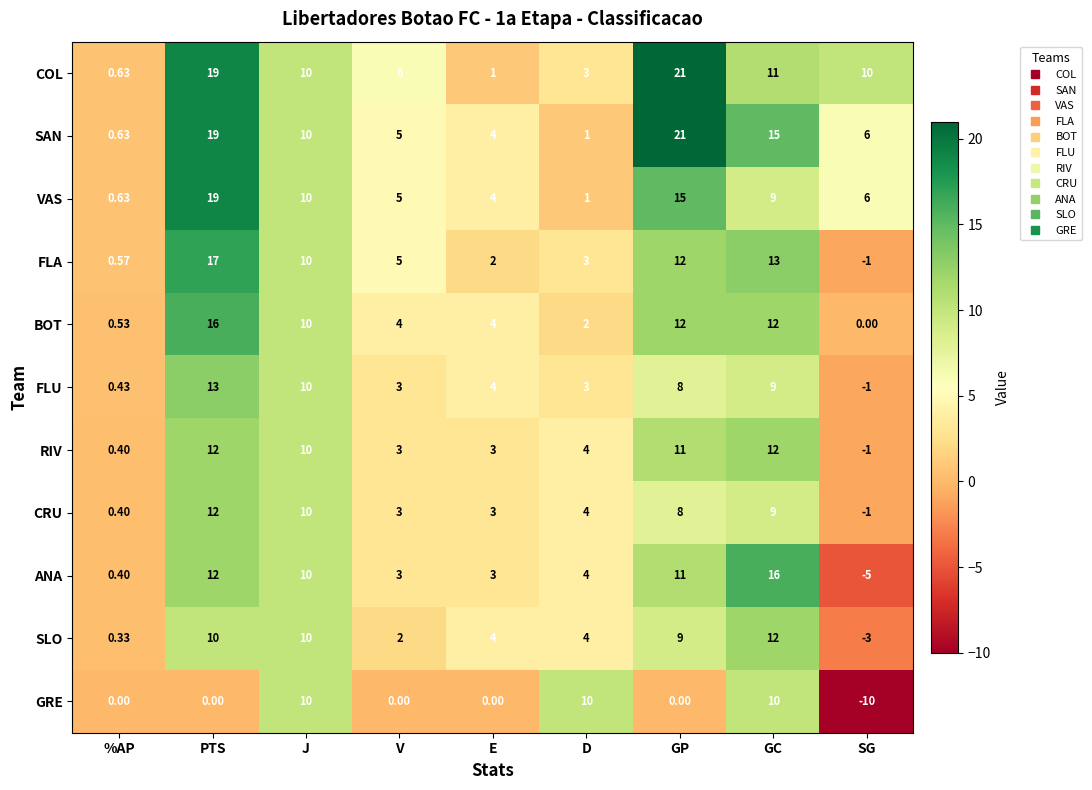

How many negative values does the ANA series have?

1